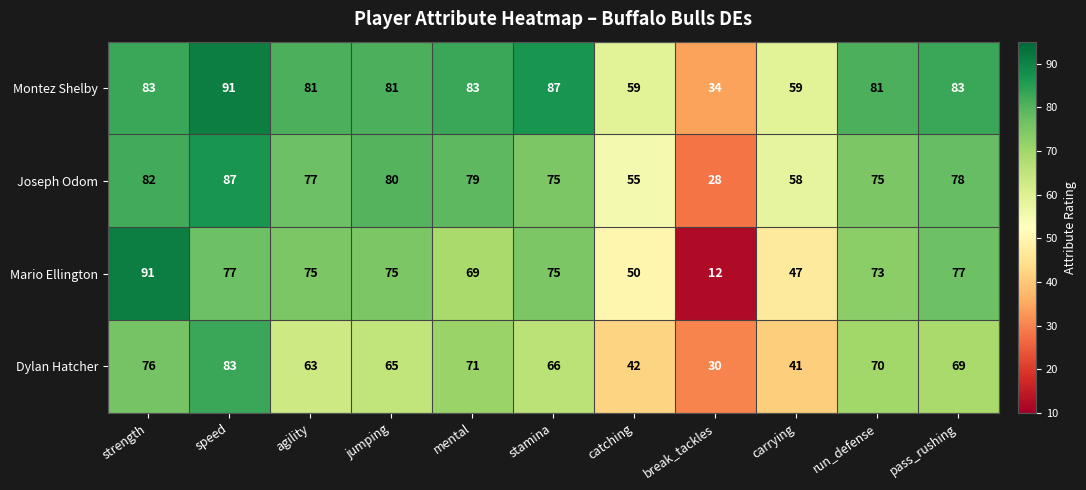

What is the minimum value for Dylan Hatcher?

30